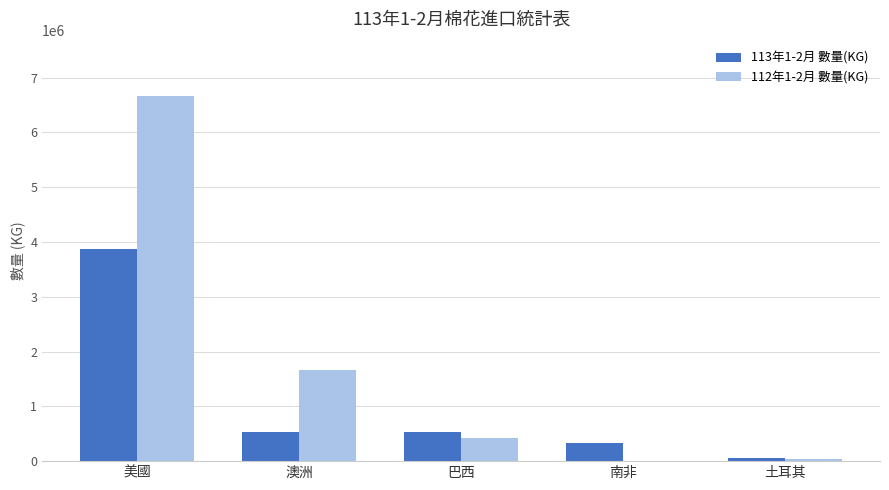

Which series has the largest total across all categories?

112年1-2月 數量(KG)